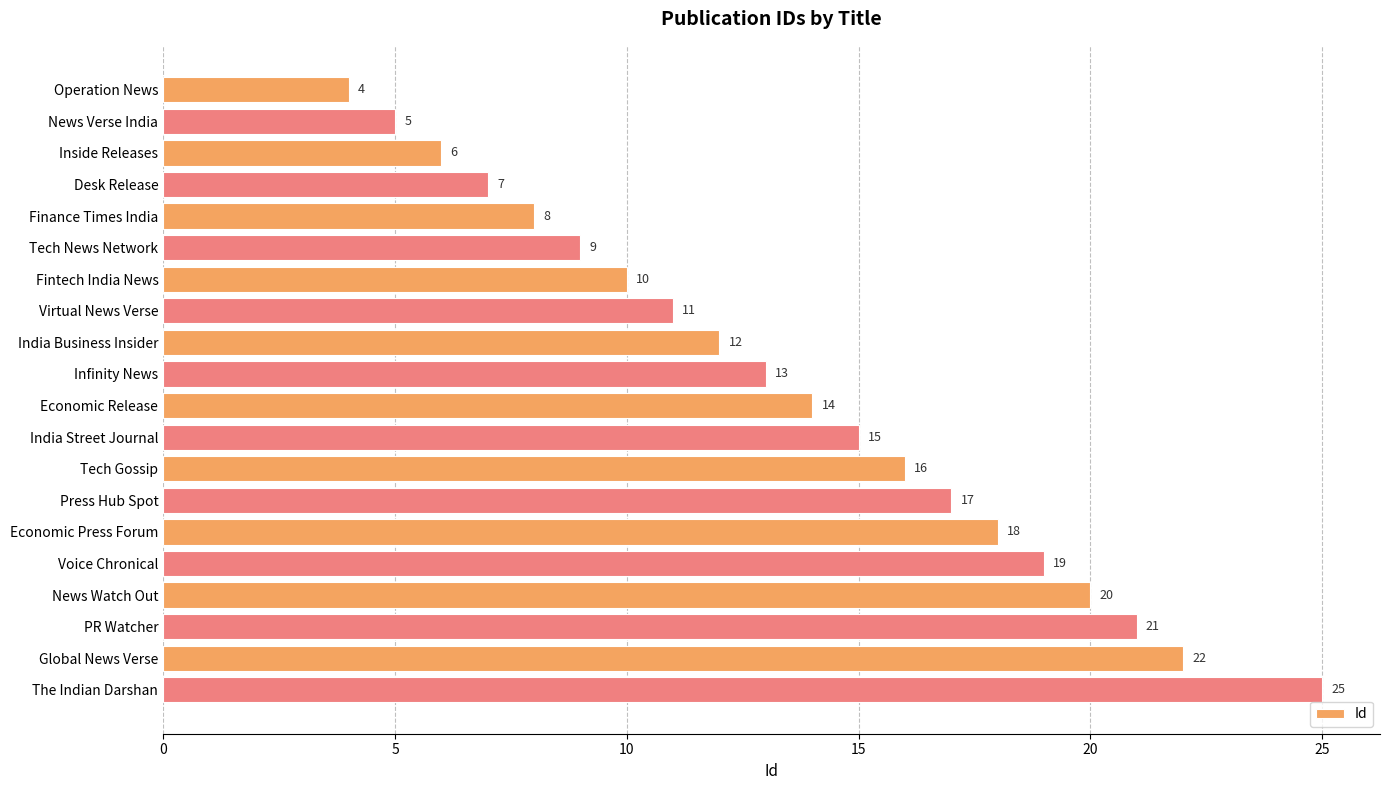

Is it true that the value at Desk Release is 3?

False